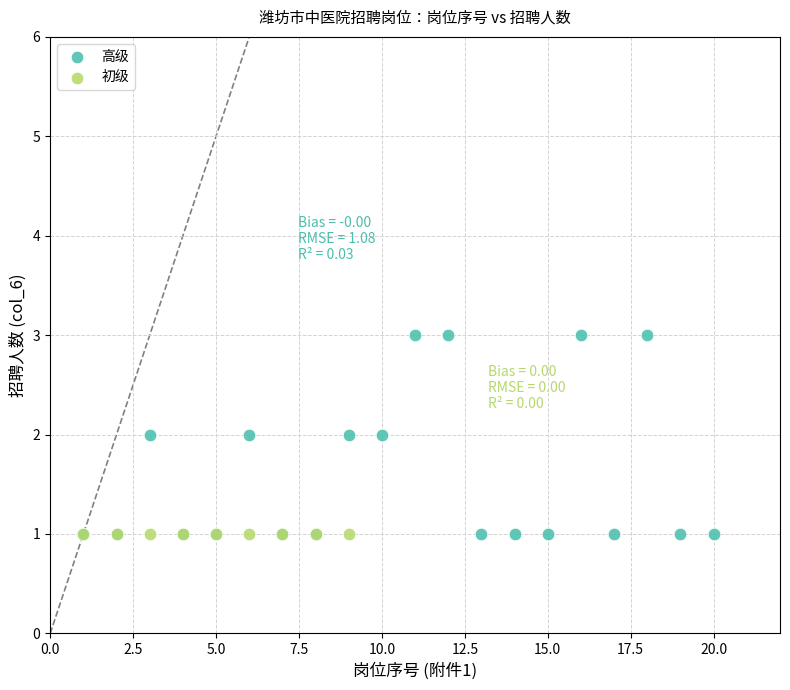

Which series reaches the maximum Y coordinate?

高级